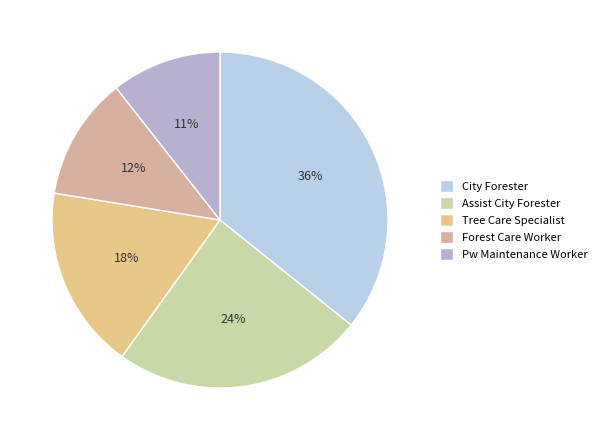

What is the smallest slice in the pie chart?

Pw Maintenance Worker